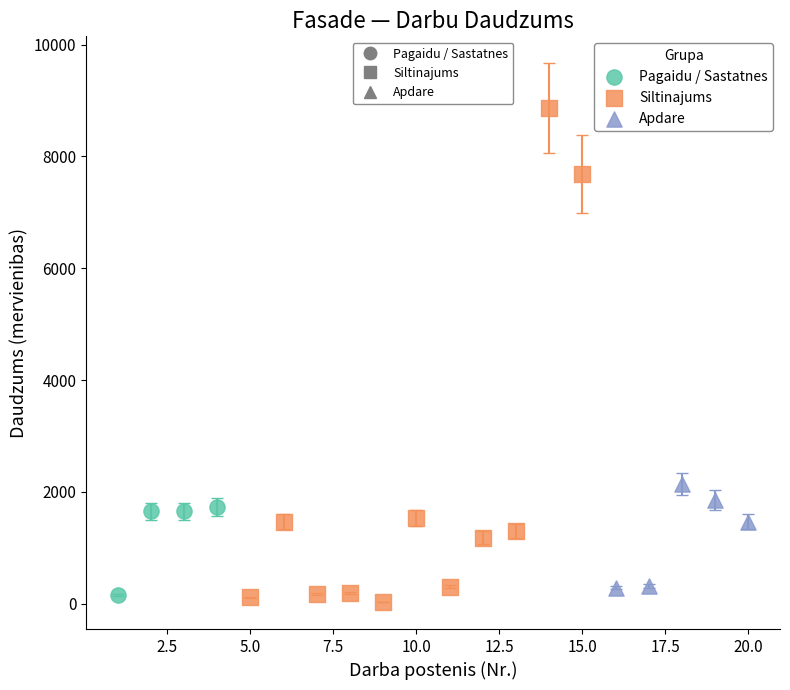

Which series contains the highest Y value?

Siltinajums